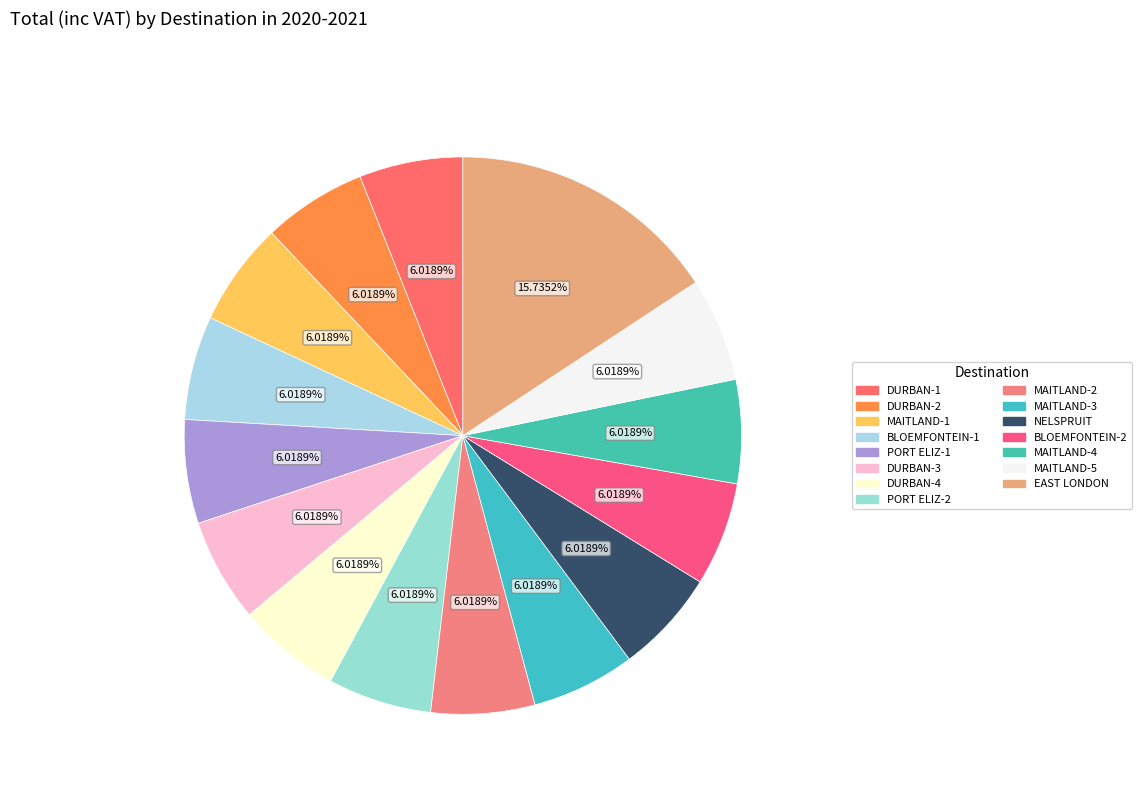

Is there any slice that represents more than half of the pie?

No